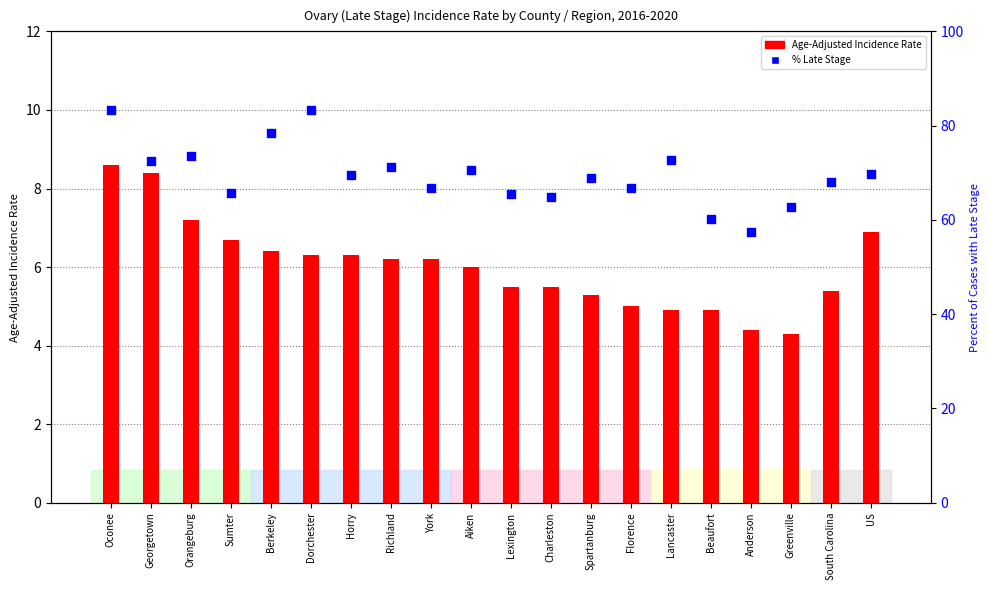

Which series contains the lowest Y value?

Age-Adjusted Incidence Rate